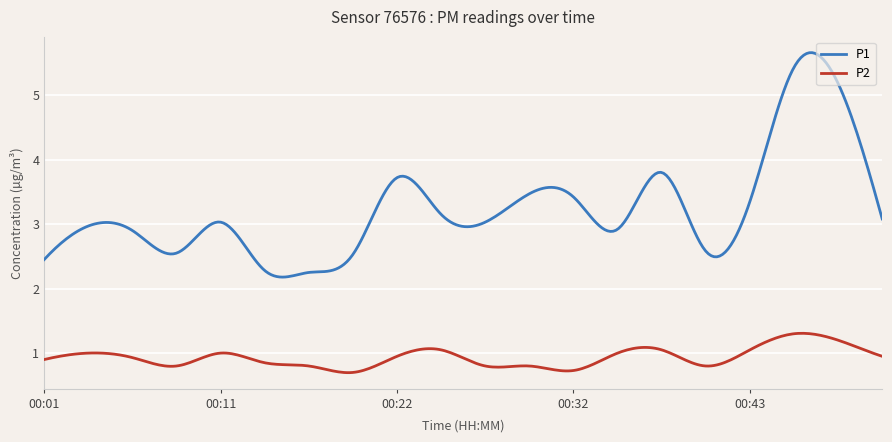

Which series has the widest spread of values?

P1